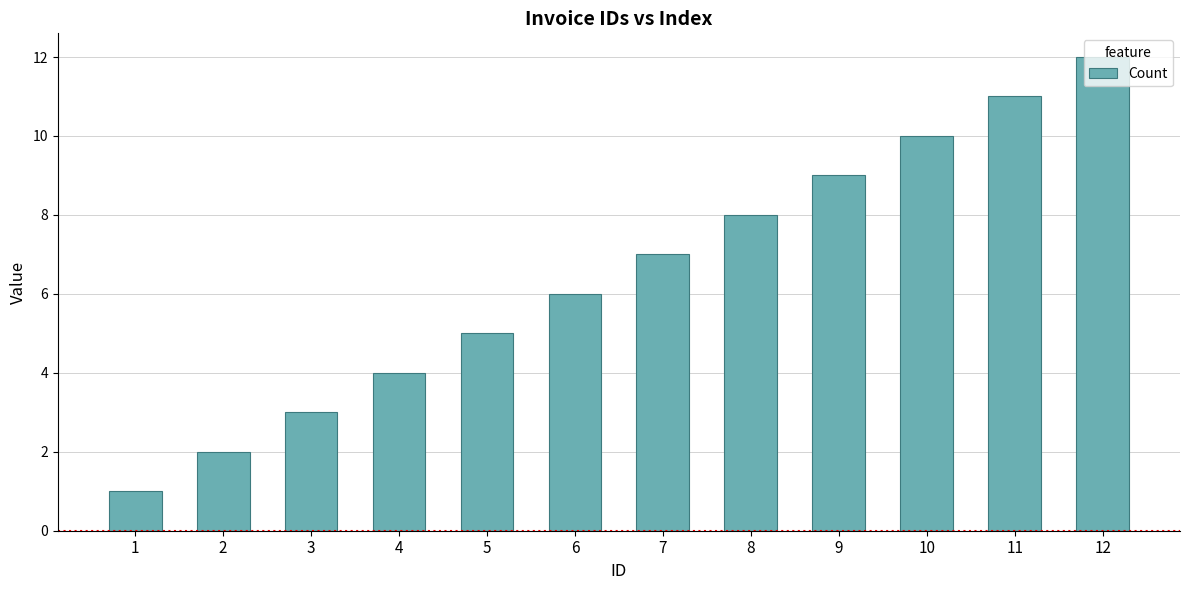

The chart shows a value of 3 at 10. True or false?

False